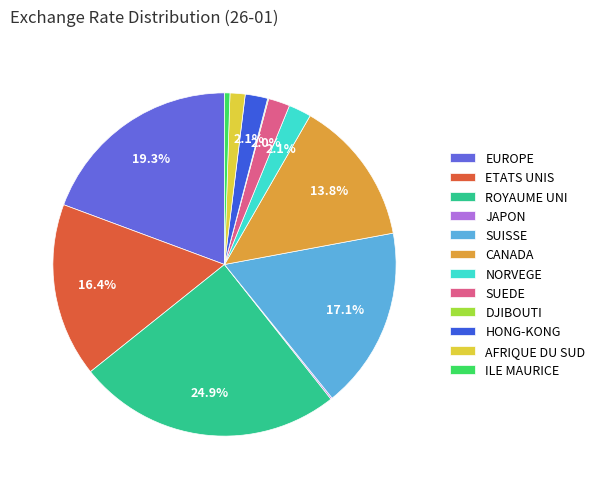

Which slice is the largest?

ROYAUME UNI